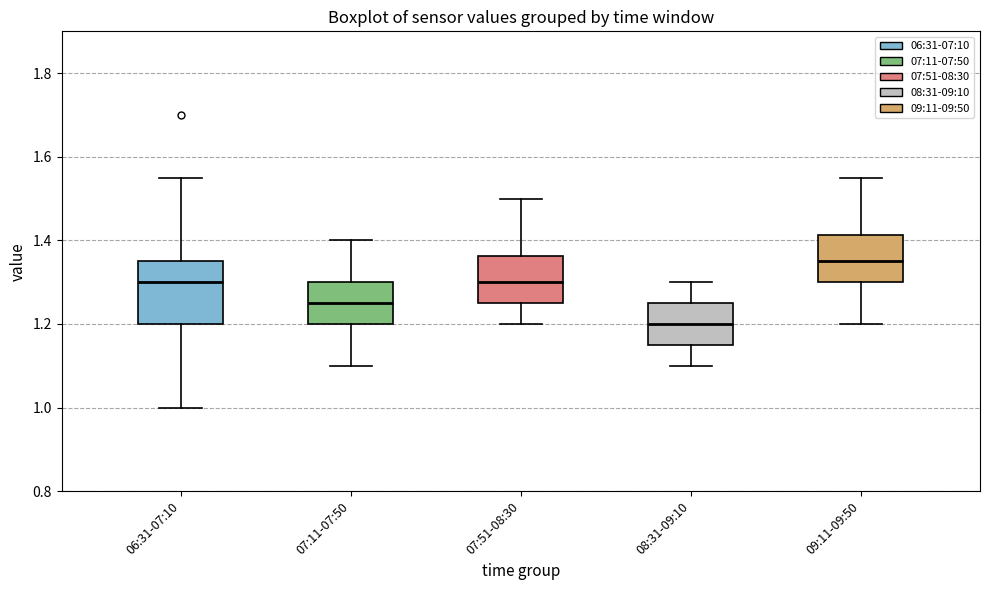

Which box is the tallest, from its lower edge to its upper edge?

06:31-07:10